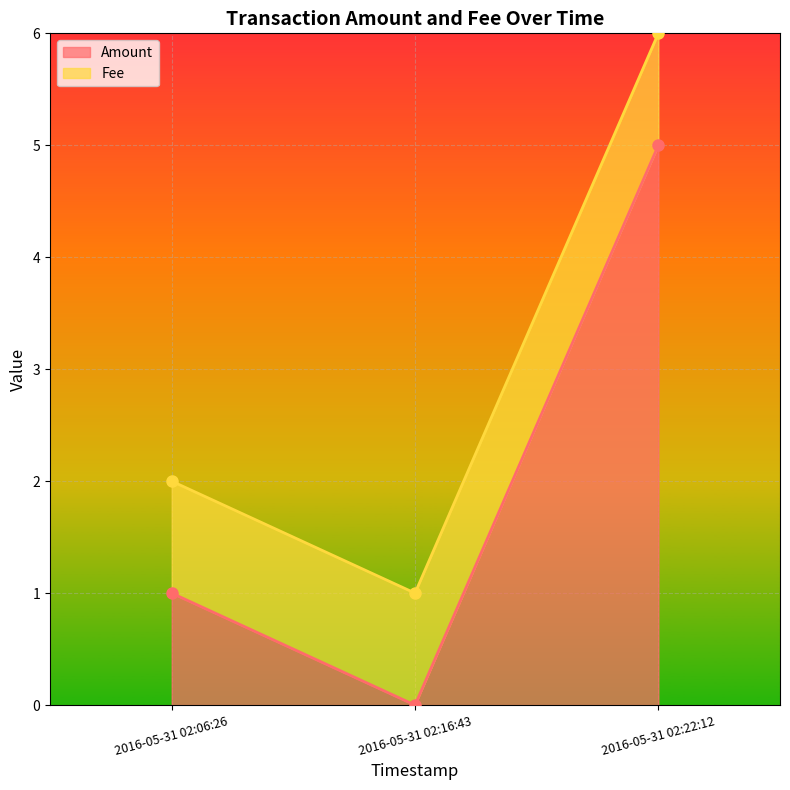

Which has a higher value, 2016-05-31 02:16:43 or 2016-05-31 02:22:12?

2016-05-31 02:22:12